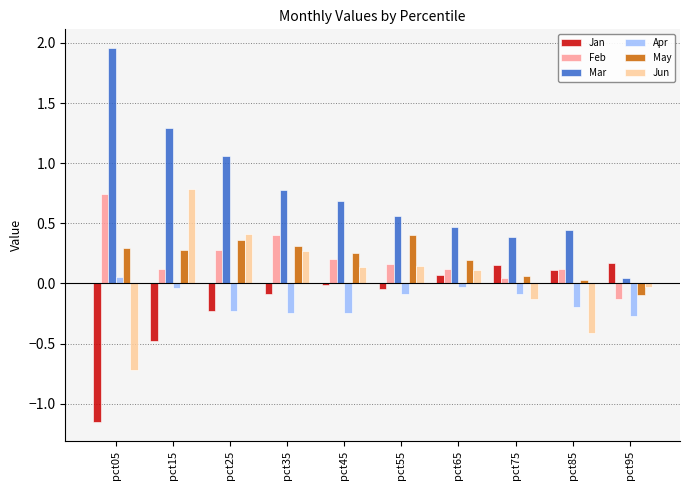

True or false: Apr has a value of -0.0 at pct15.

True